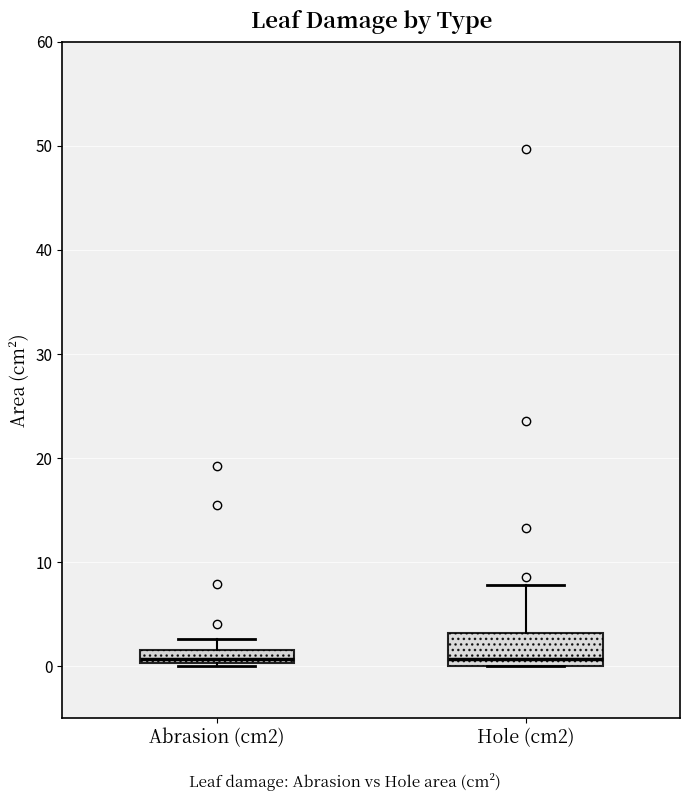

Which box is the tallest, from its lower edge to its upper edge?

Hole (cm2)